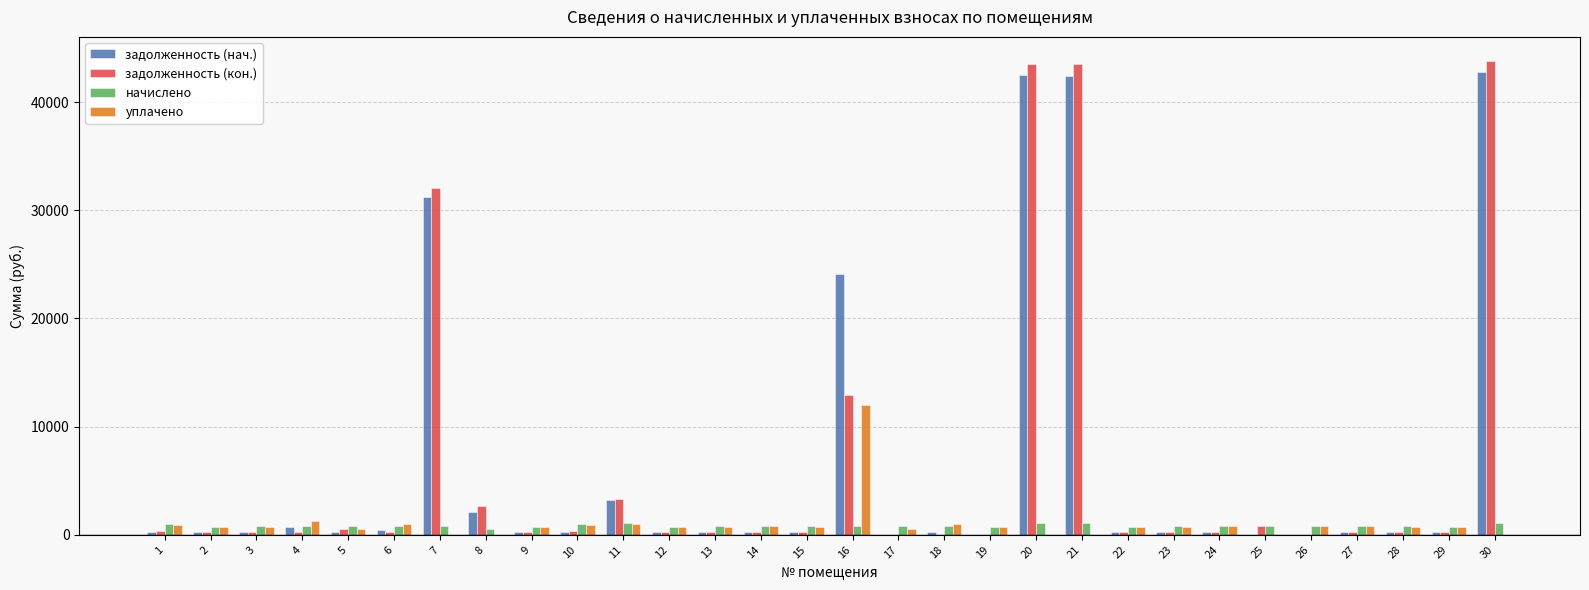

What is the difference between the задолженность (кон.) values at 10 and 27?

60.2